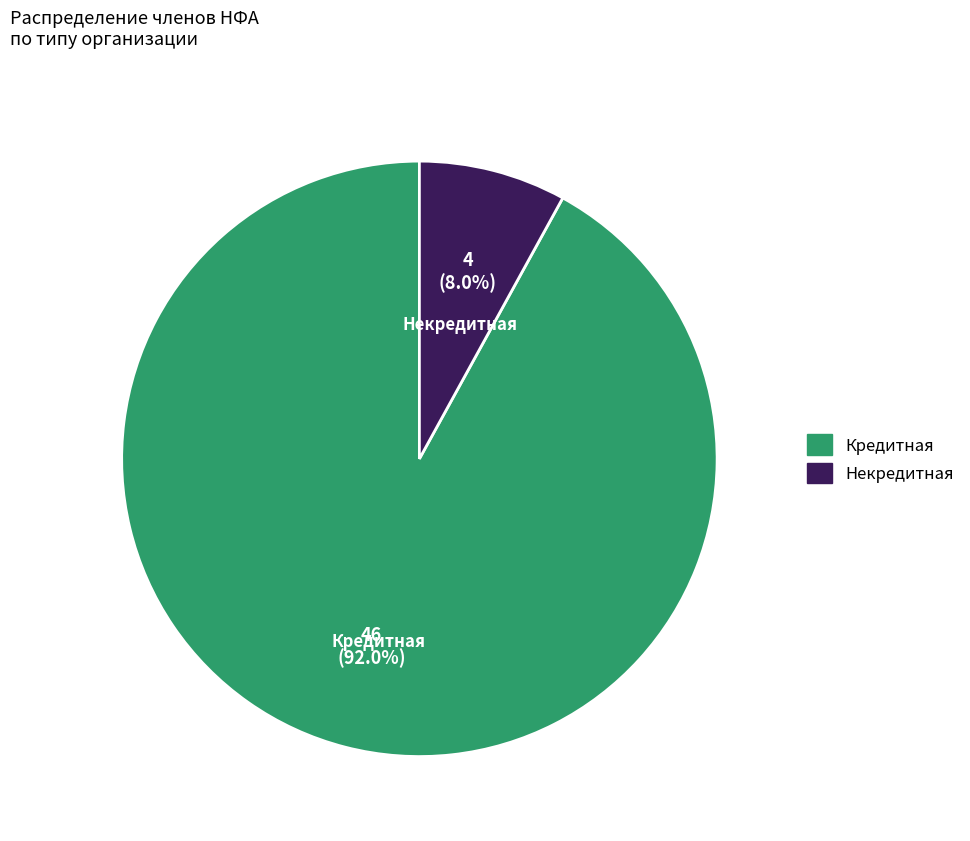

Is there a majority slice in this chart?

Yes